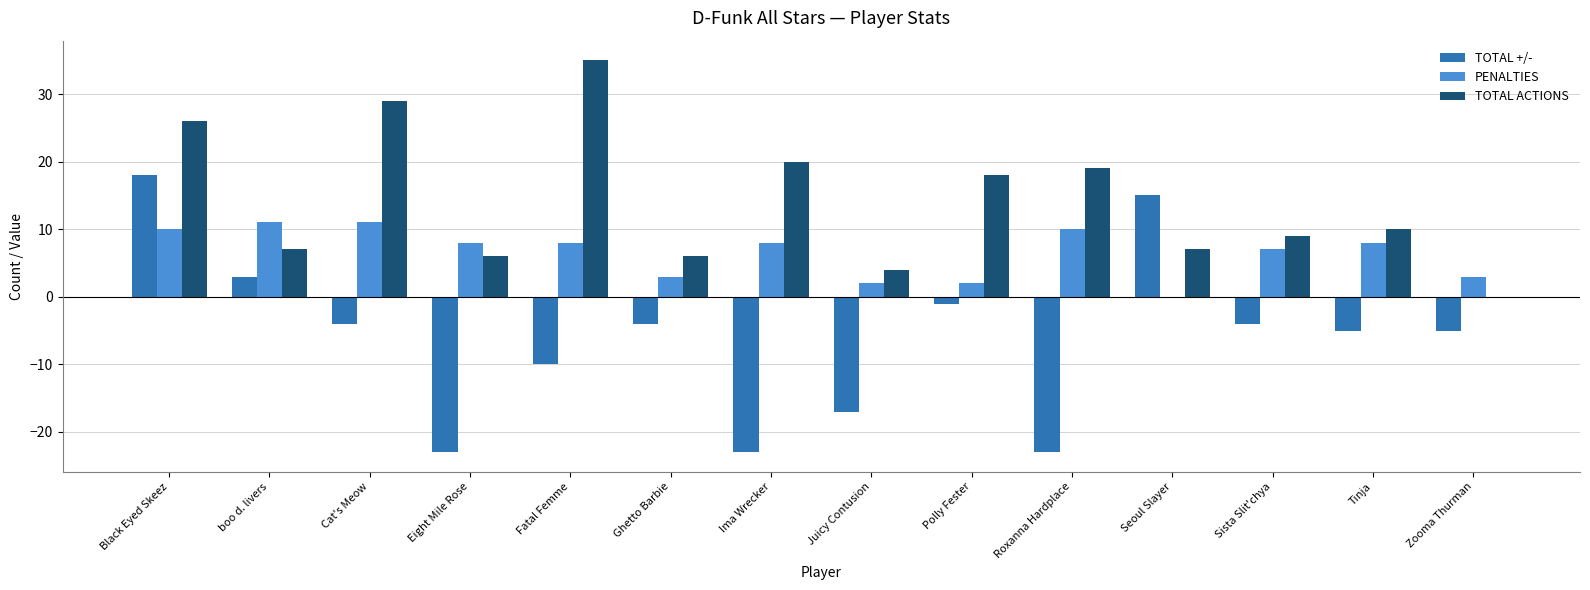

How many values in TOTAL +/- are above zero?

3